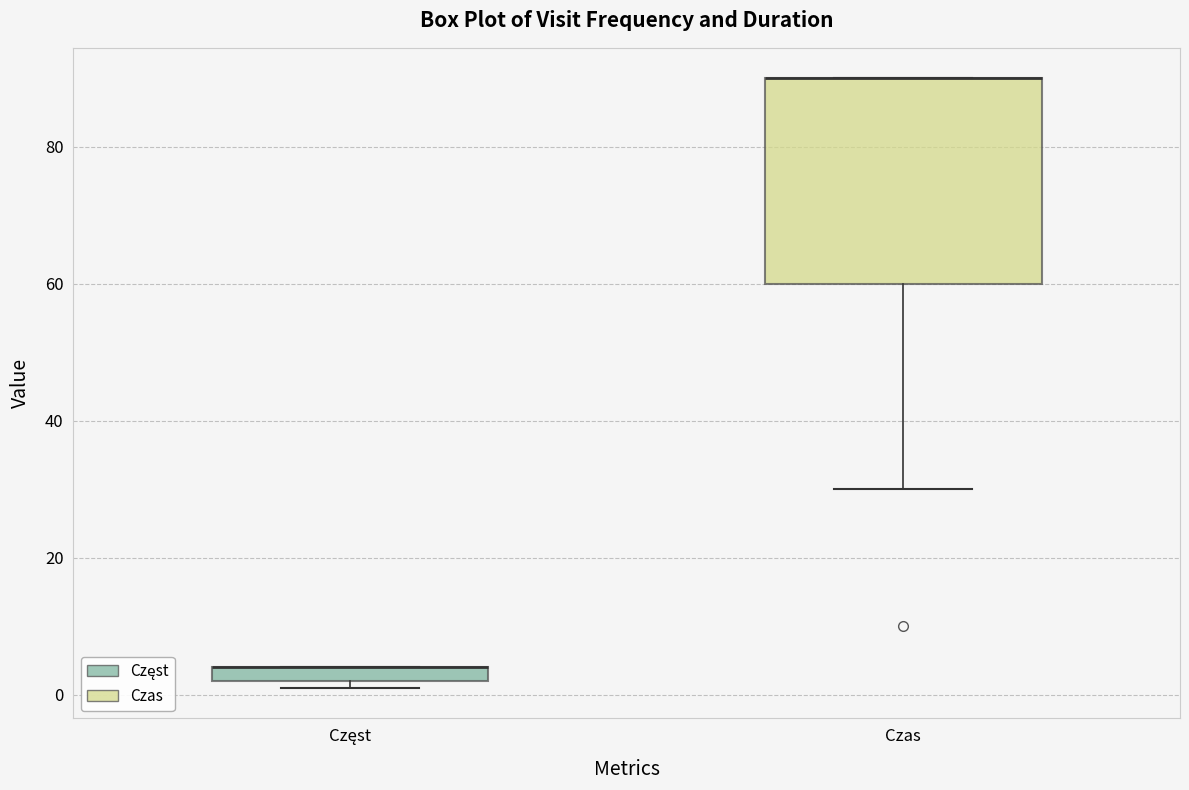

Where does the lower whisker of the box for Czas end on the y-axis? The values are not printed on the chart, so give them approximately, as read against the axis.

30